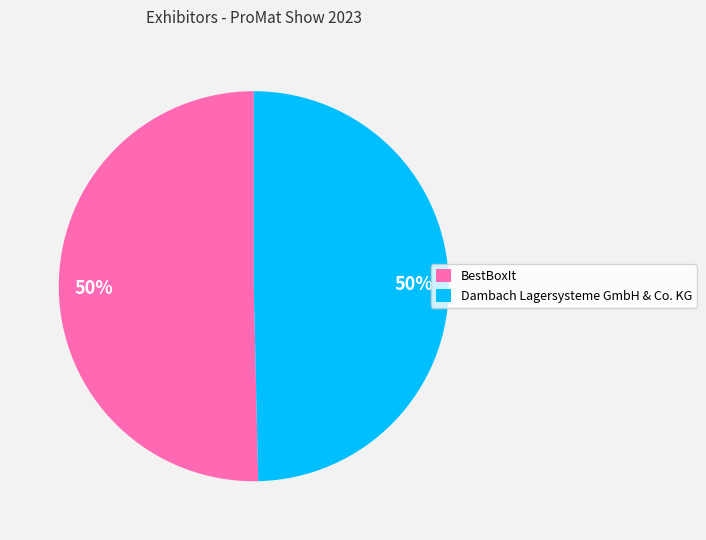

Approximately how many times larger is the value at Dambach Lagersysteme GmbH & Co. KG compared to BestBoxIt?

1.0